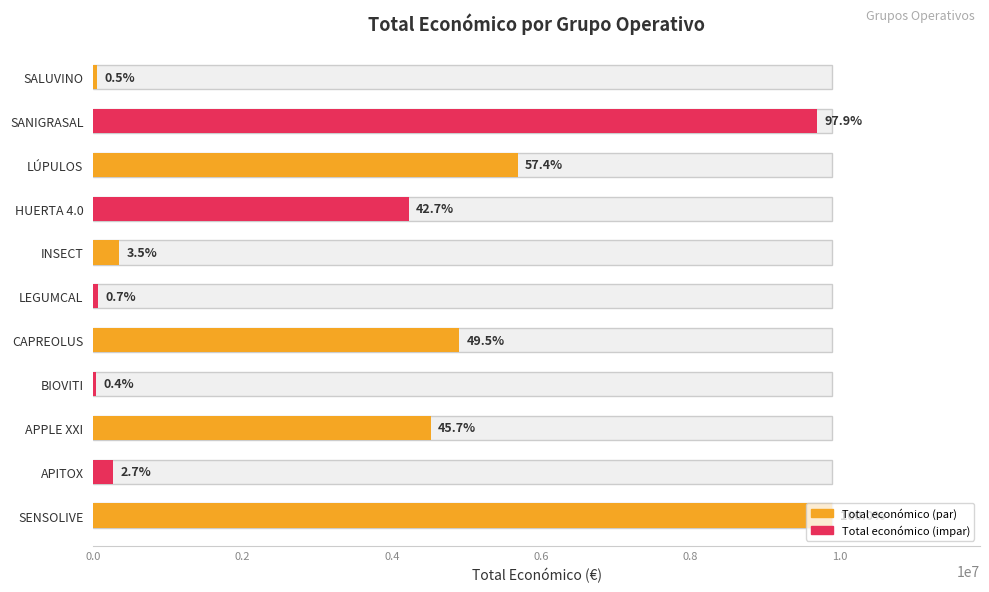

What is the sum of the values at SANIGRASAL and APITOX?

9966837